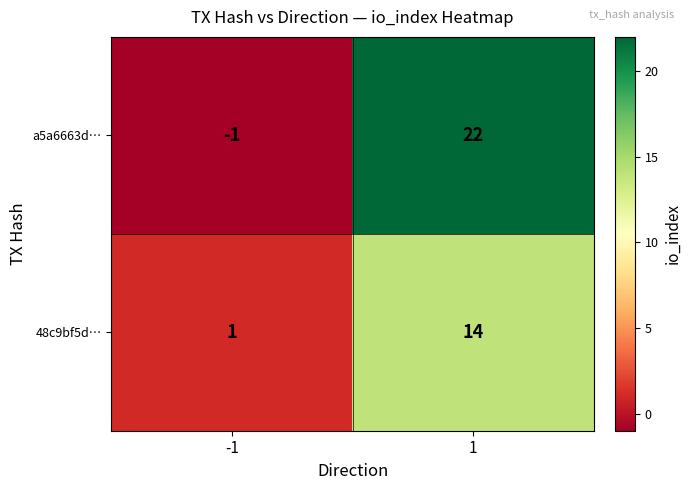

What is the smallest value displayed?

-1